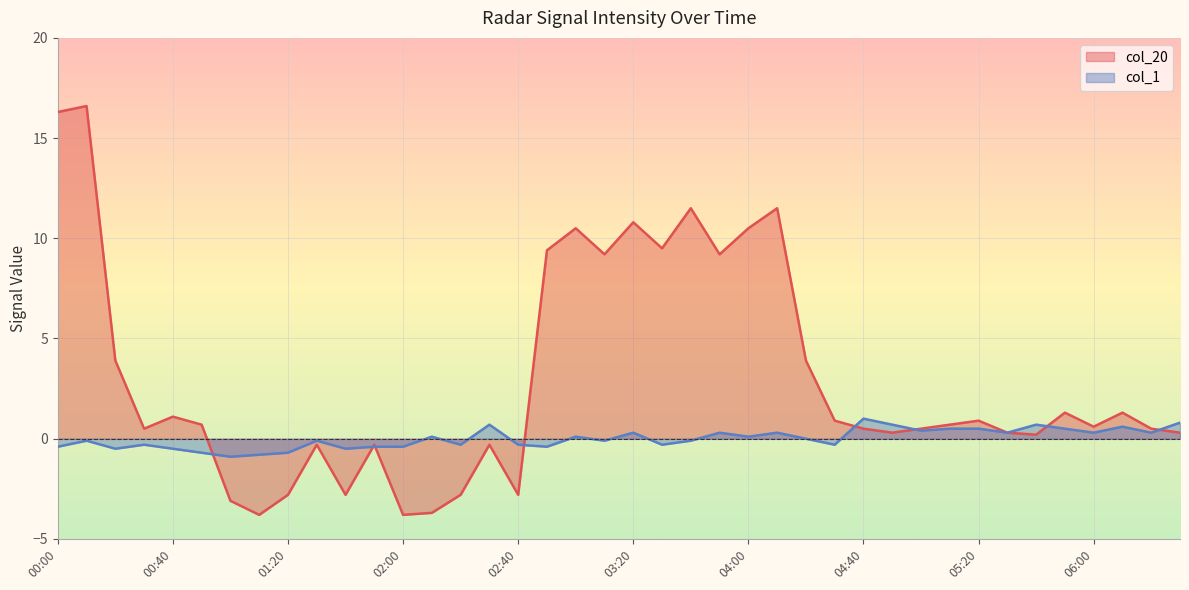

How many intersections are there between col_1 and col_20?

8